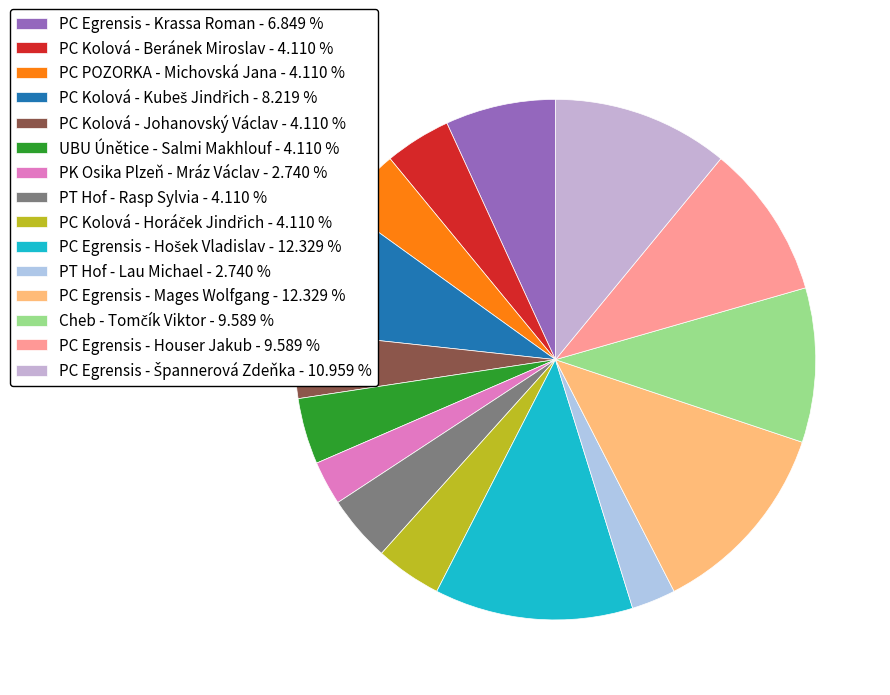

To the nearest percent, what percentage of the pie is PC Egrensis - Hošek Vladislav?

12%